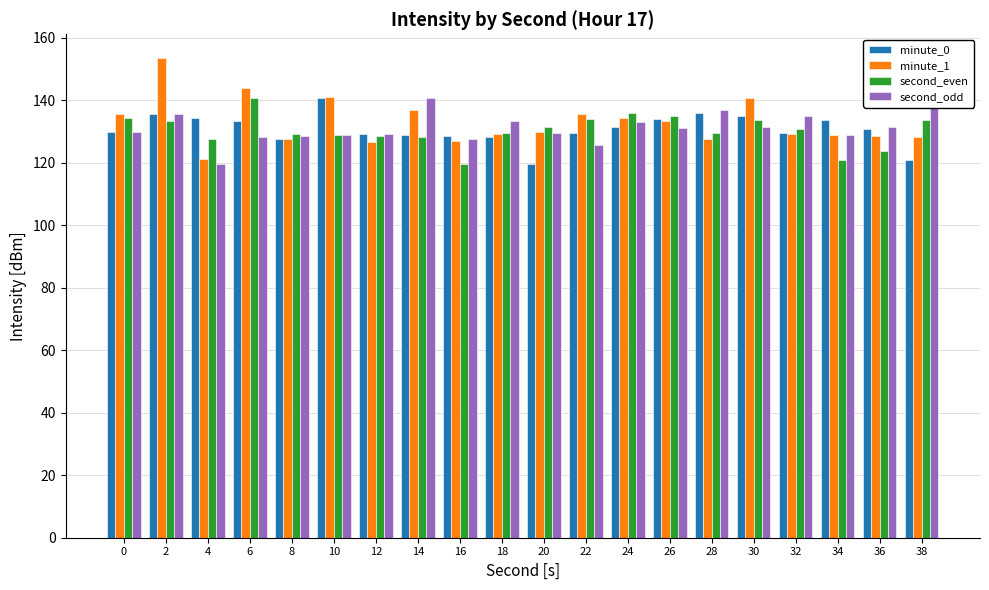

The minute_0 series shows 187.9 at 18. True or false?

False